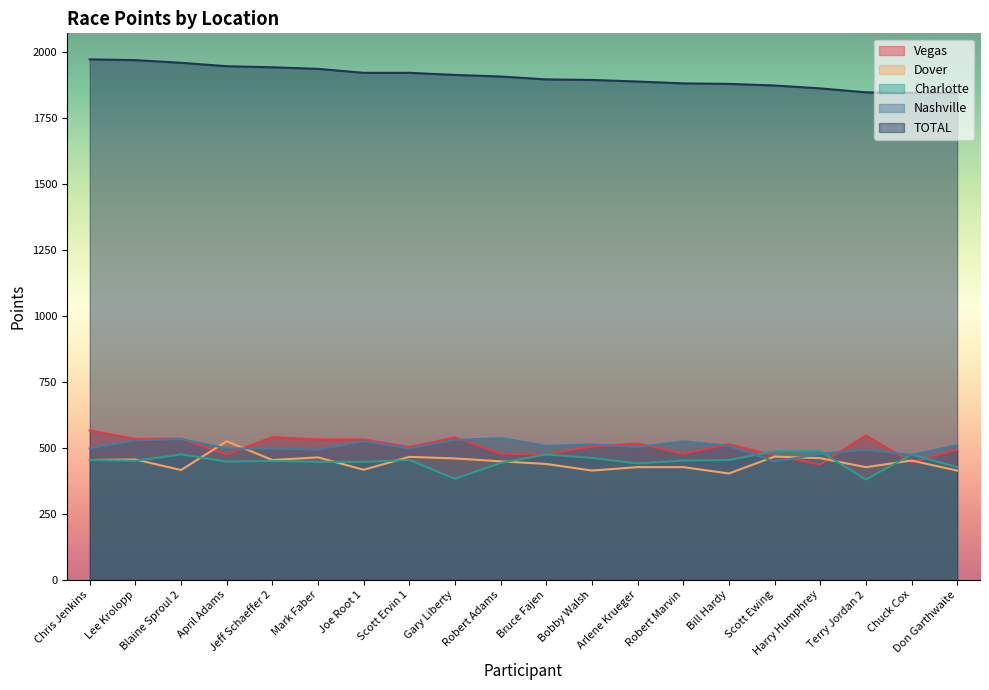

Is it true that Nashville equals 916 at Gary Liberty?

False